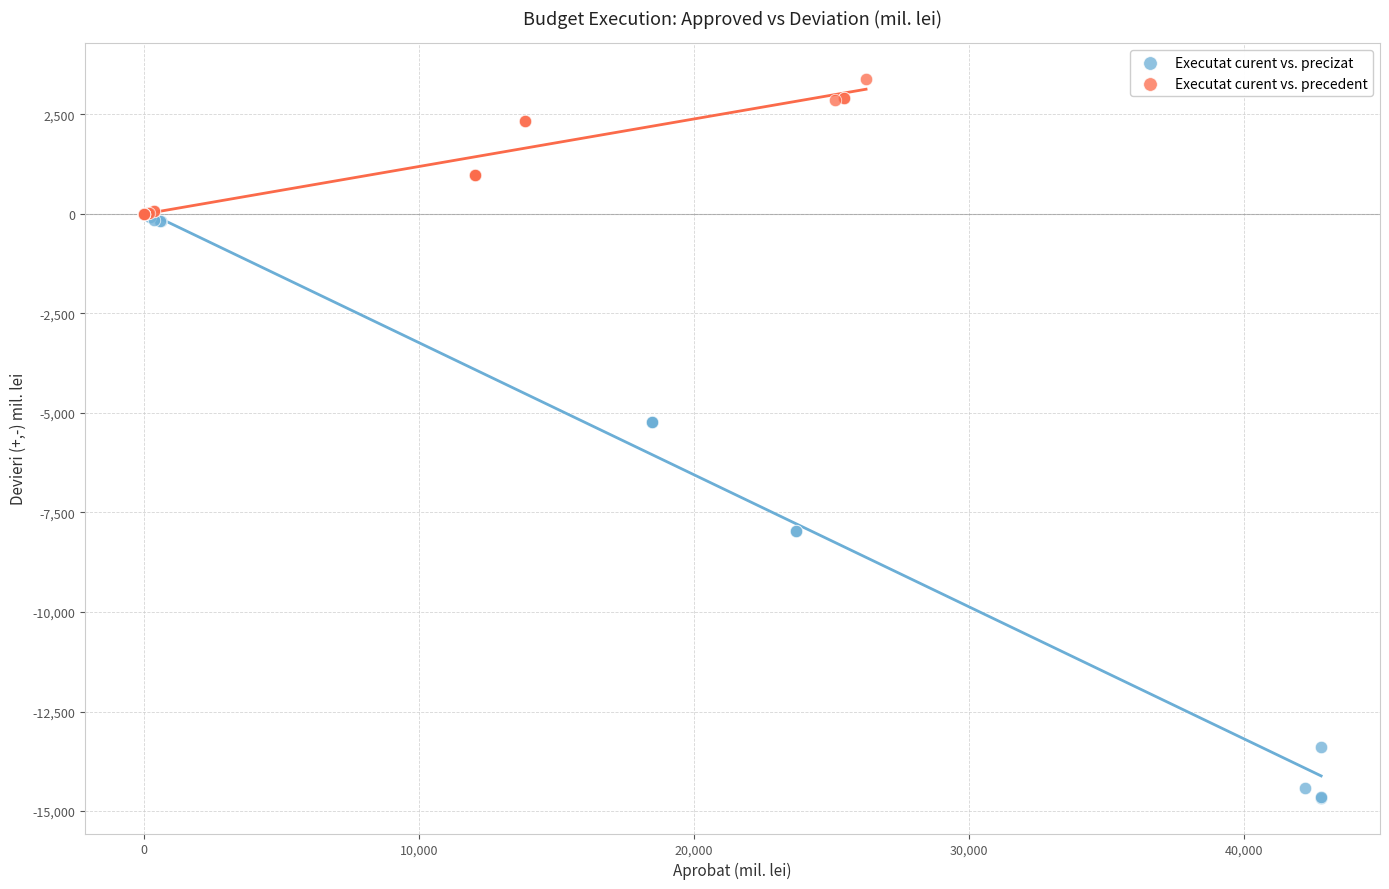

Which series contains the highest Y value?

Executat curent vs. precedent